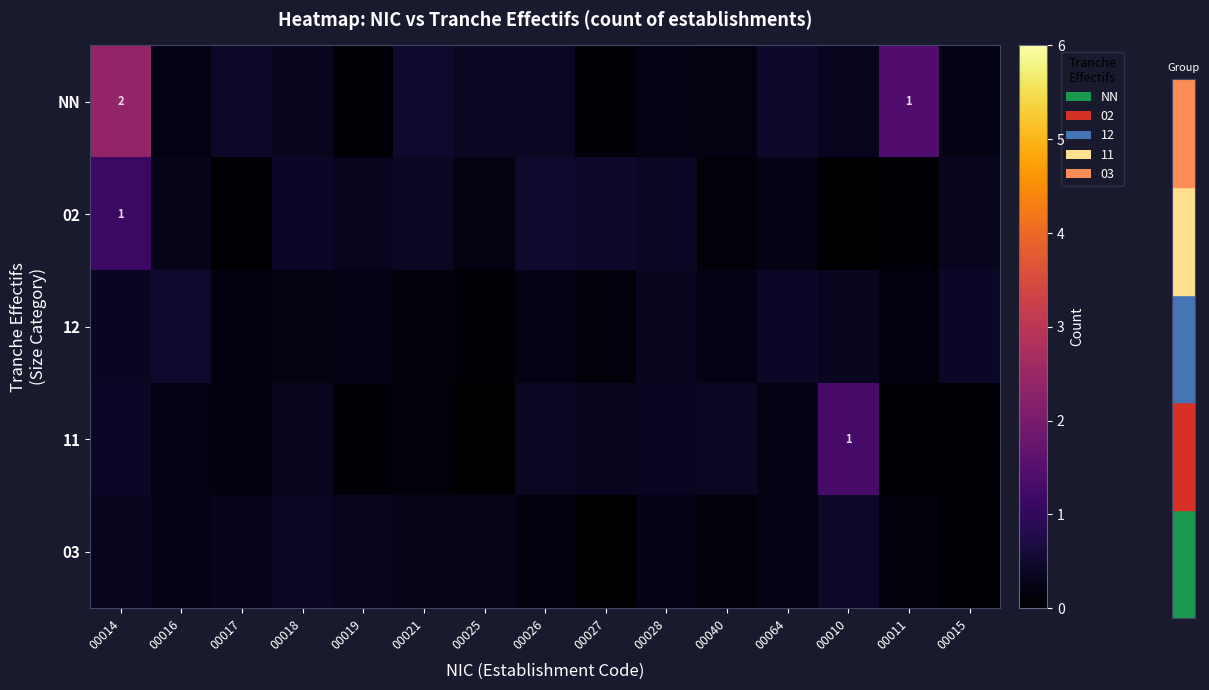

What is the maximum value shown in the chart?

2.4